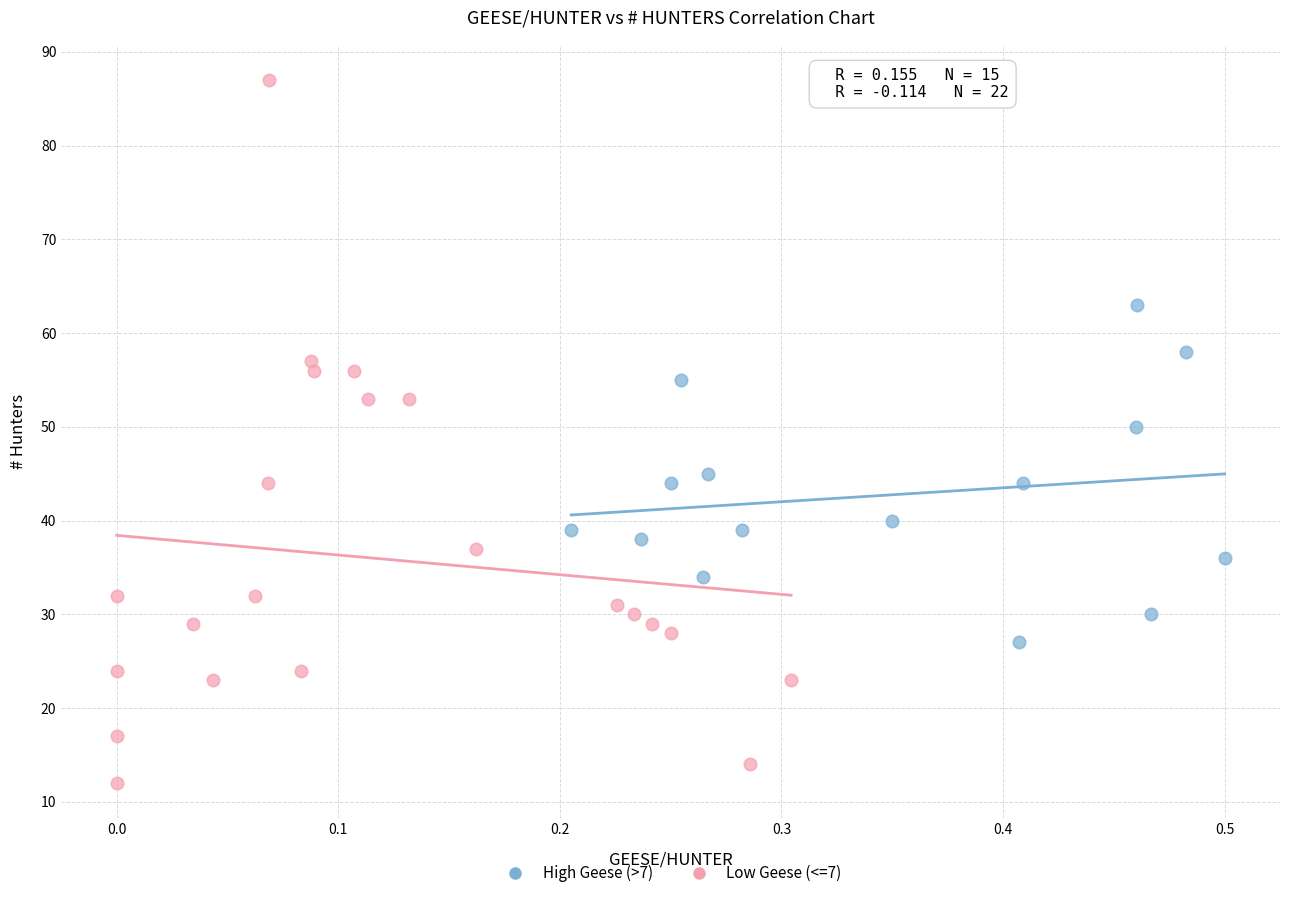

Which series contains the highest Y value?

Low Geese (<=7)